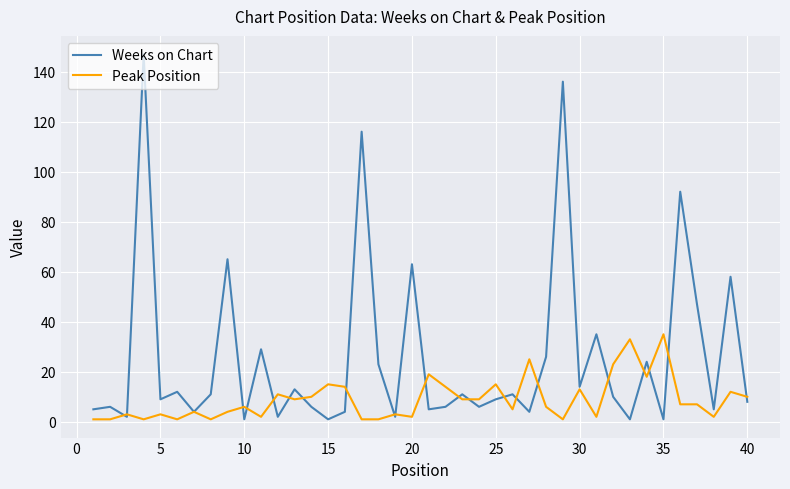

What is the greatest value displayed?

147